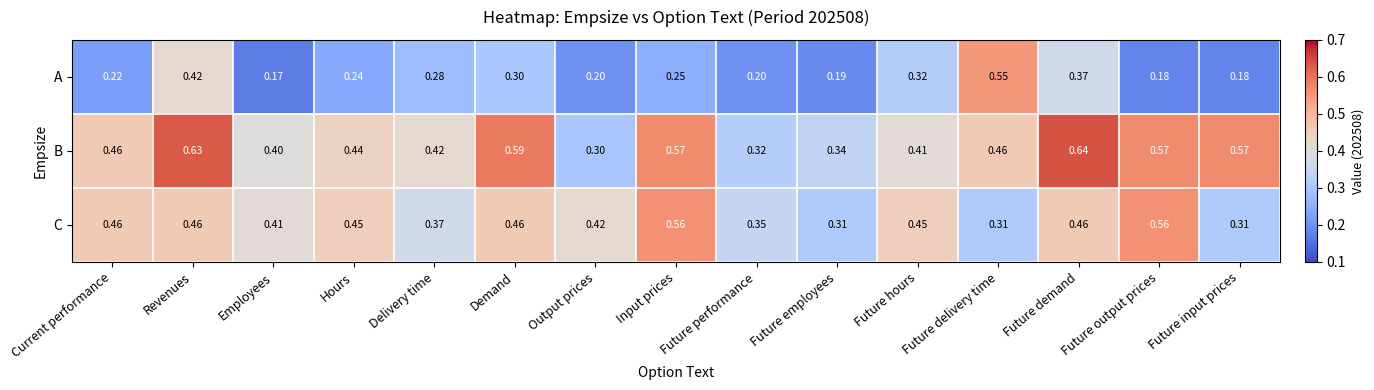

Rank the series by their maximum value, from highest to lowest.

B, C, A